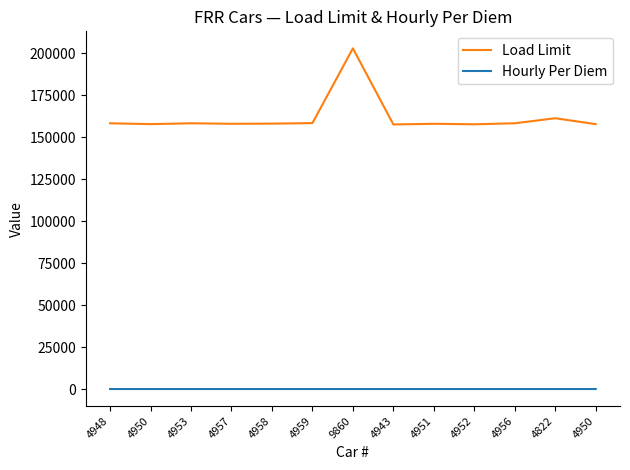

How many values in the Load Limit series are below 158000?

6